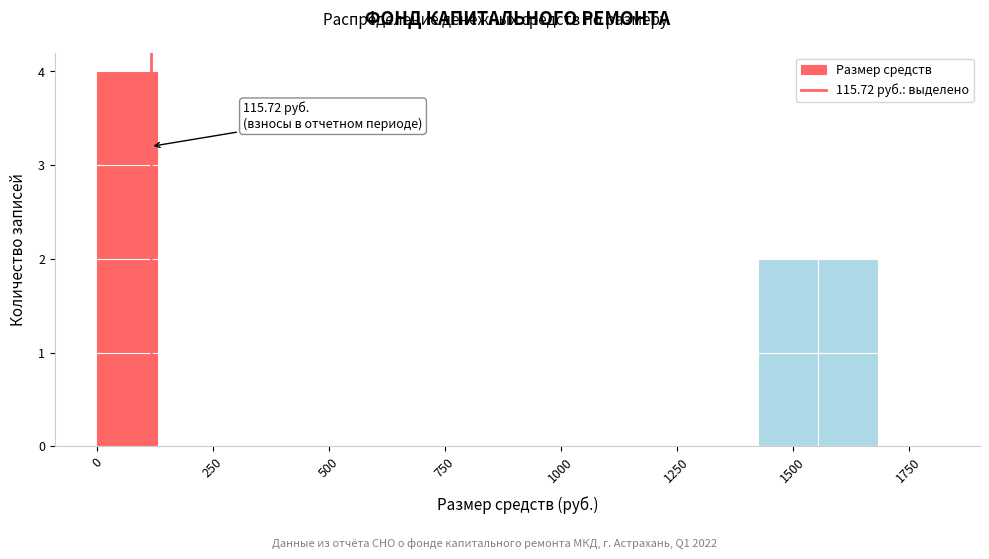

Around what value on the x-axis is the tallest bar? Give the approximate position of its centre, as read against the axis.

50